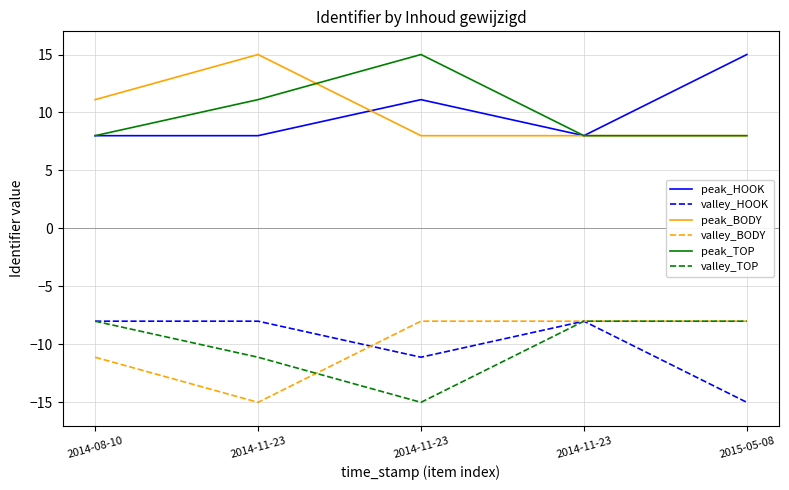

The value of valley_HOOK at 2014-11-23 is -8.0. True or false?

True